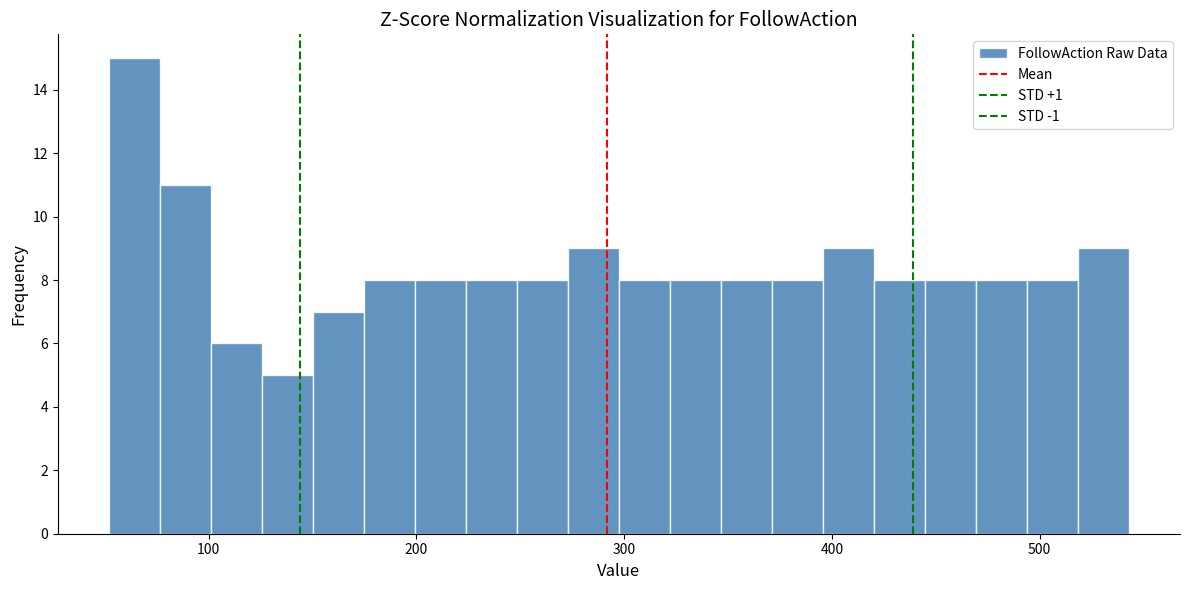

Read against the x-axis, roughly where is the centre of the tallest bar?

60